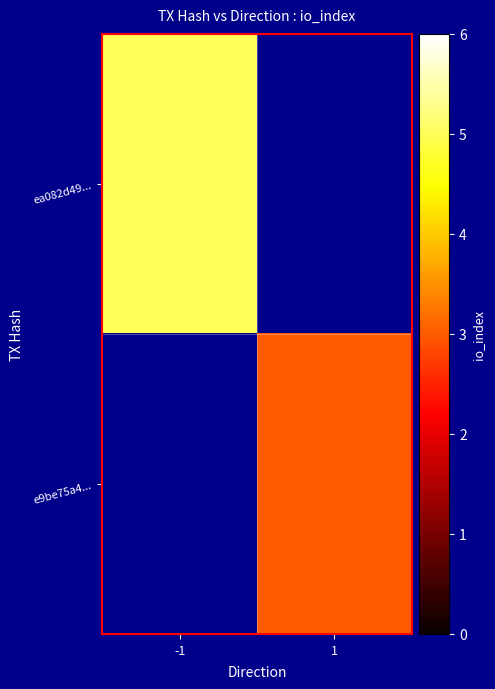

What is the minimum value shown in the chart?

3.0